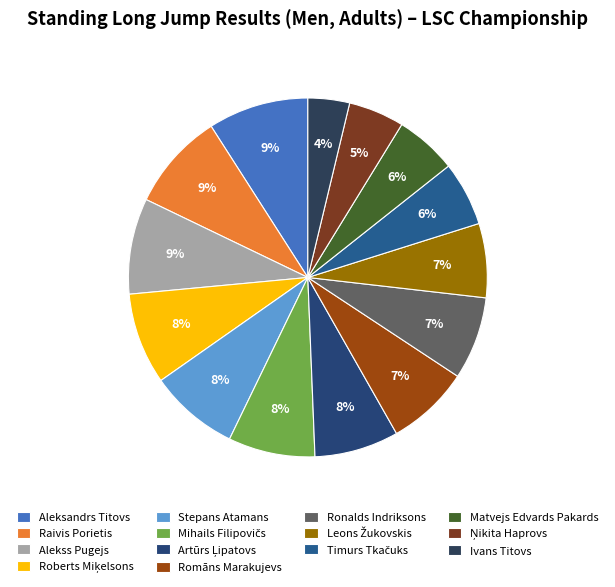

To the nearest percent, what is the difference between the largest and smallest slice percentages?

5%